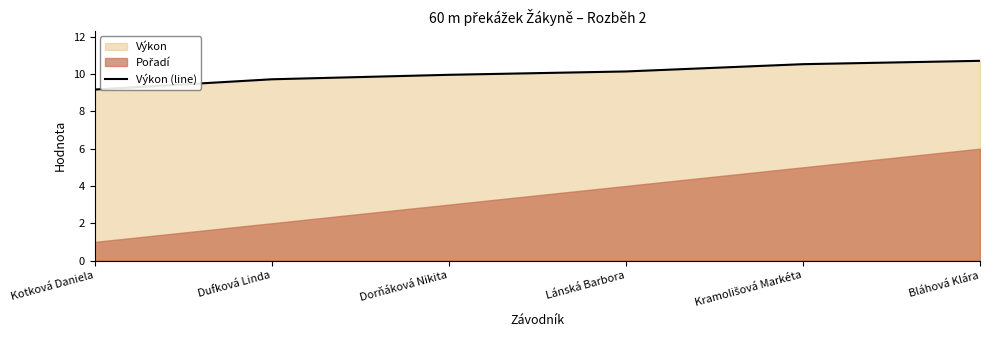

At which label does the data first exceed 10?

Lánská Barbora